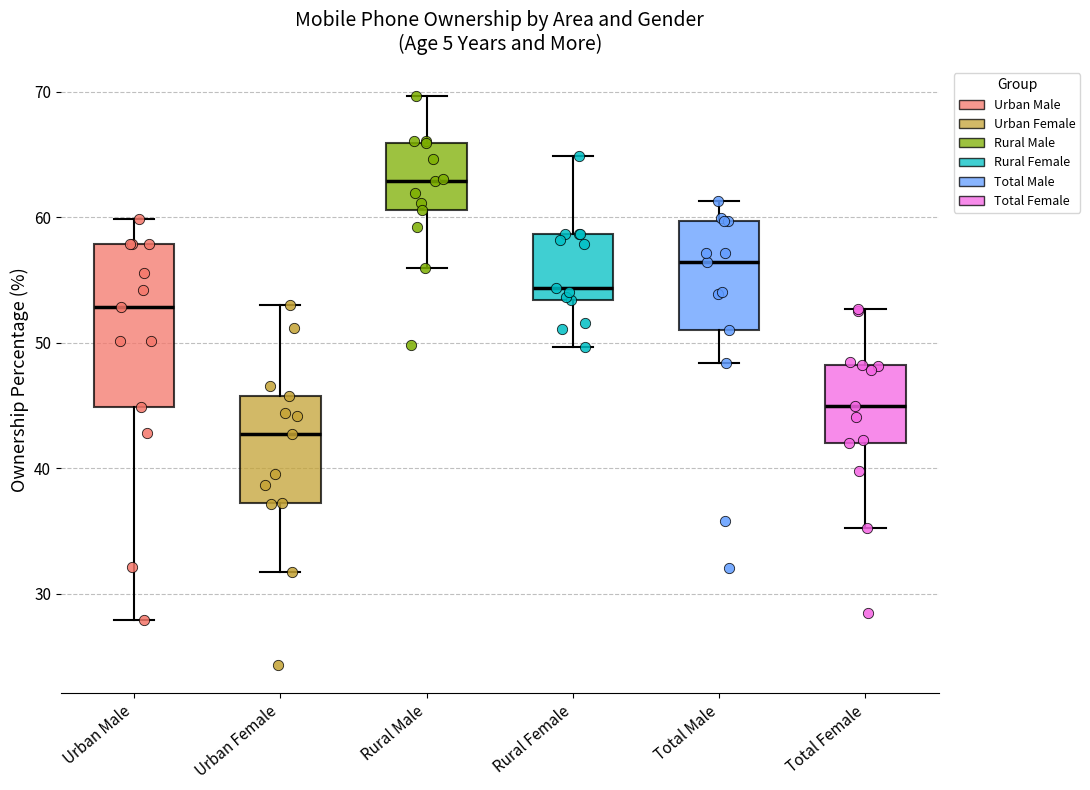

Where does the lower whisker of the box for Urban Male end on the y-axis? The values are not printed on the chart, so give them approximately, as read against the axis.

28